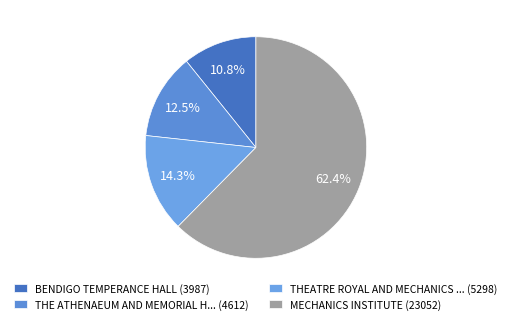

Is there any slice that represents more than half of the pie?

Yes